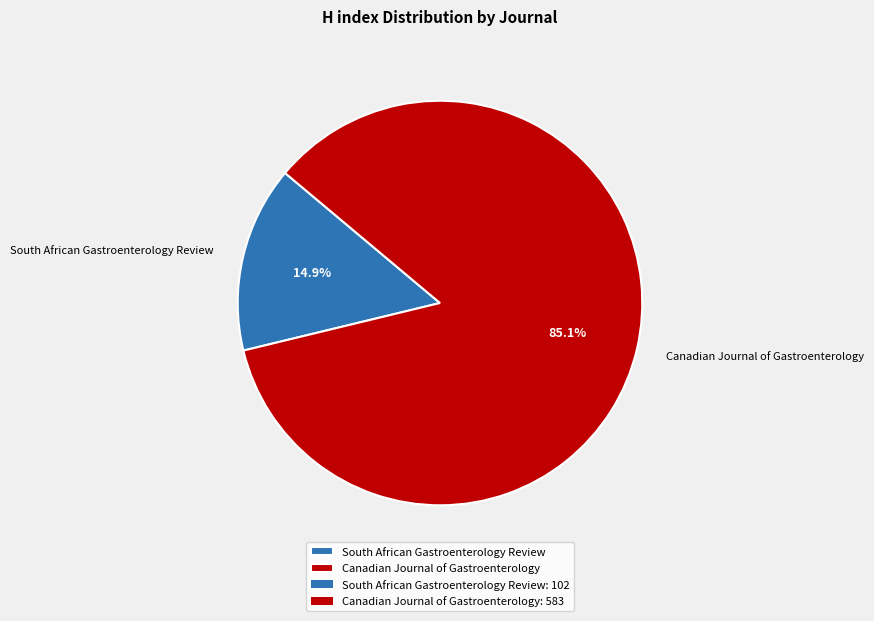

To the nearest percent, what is the combined percentage of Canadian Journal of Gastroenterology and South African Gastroenterology Review?

100%